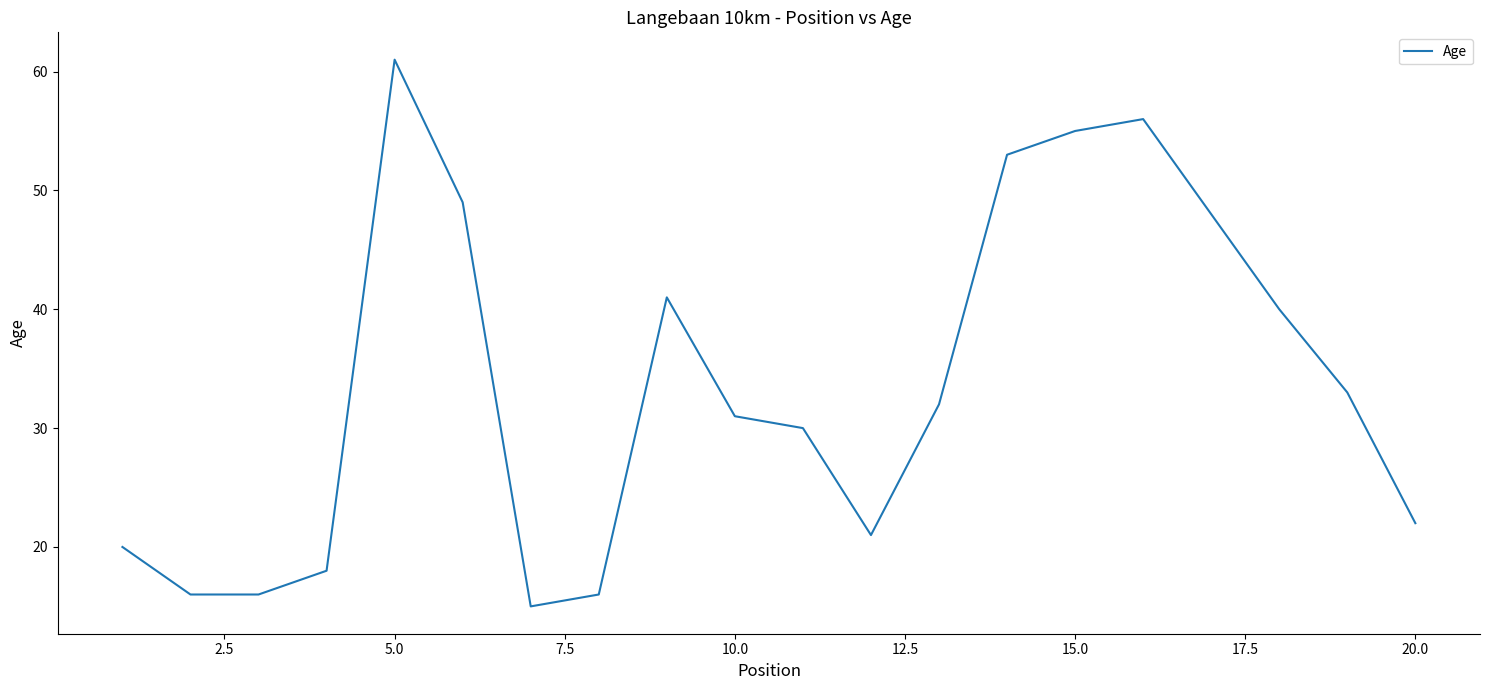

What is the difference between the maximum and minimum values?

46